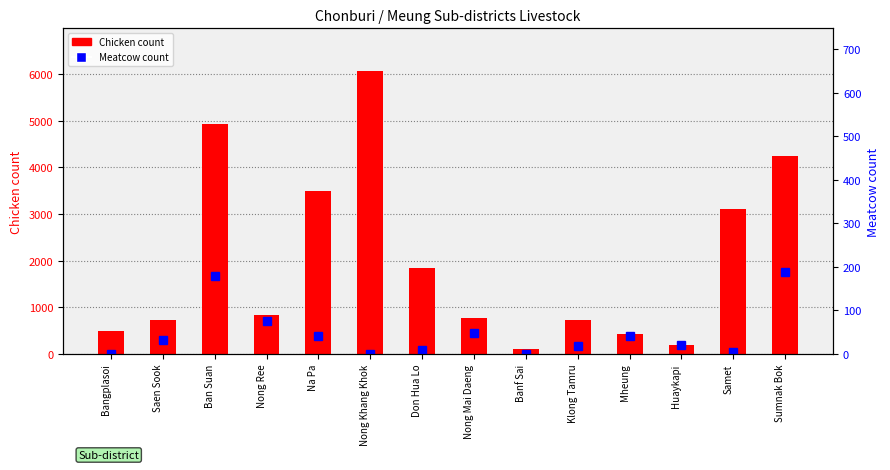

What is the spread (max minus min) of values at Klong Tamru?

714